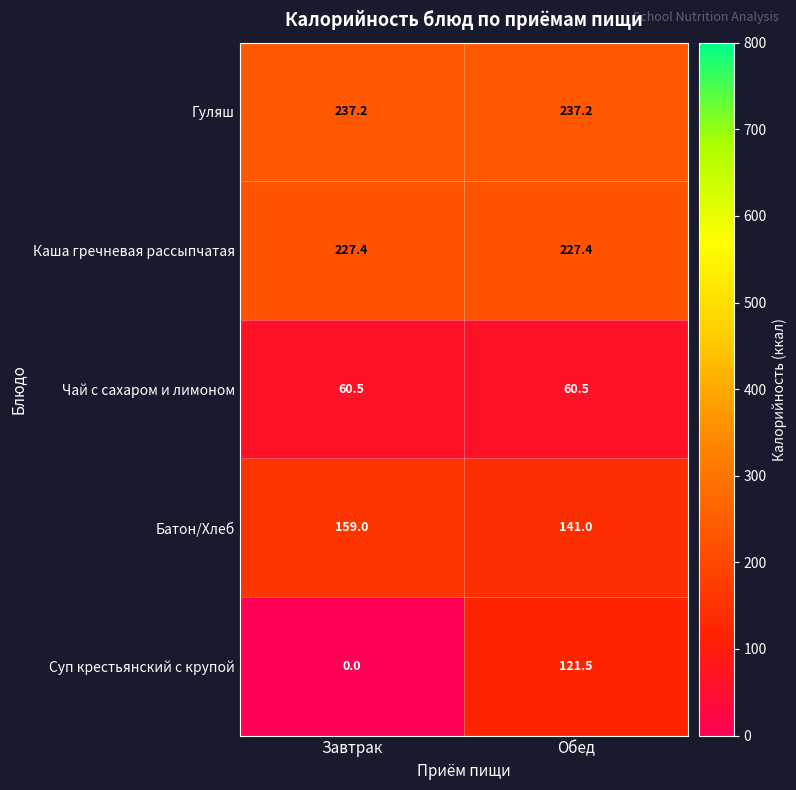

What is the total value across all series at Завтрак?

684.1